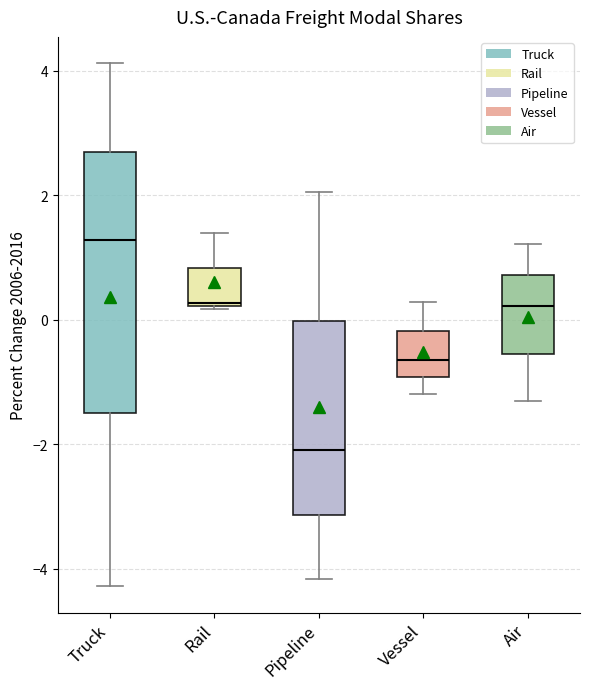

Reading left to right, transcribe this box plot: for each box, give where its median line is, the range the box spans, and where its two whiskers end, as read against the y-axis. The values are not printed on the chart, so give them approximately, as read against the axis.

Truck: median 1.2, box -1.6 to 2.6, whiskers -4.2 to 4.2
Rail: median 0.2, box 0.2 to 0.8, whiskers 0.2 to 1.4
Pipeline: median -2.0, box -3.2 to 0.0, whiskers -4.2 to 2.0
Vessel: median -0.6, box -1.0 to -0.2, whiskers -1.2 to 0.2
Air: median 0.2, box -0.6 to 0.8, whiskers -1.4 to 1.2